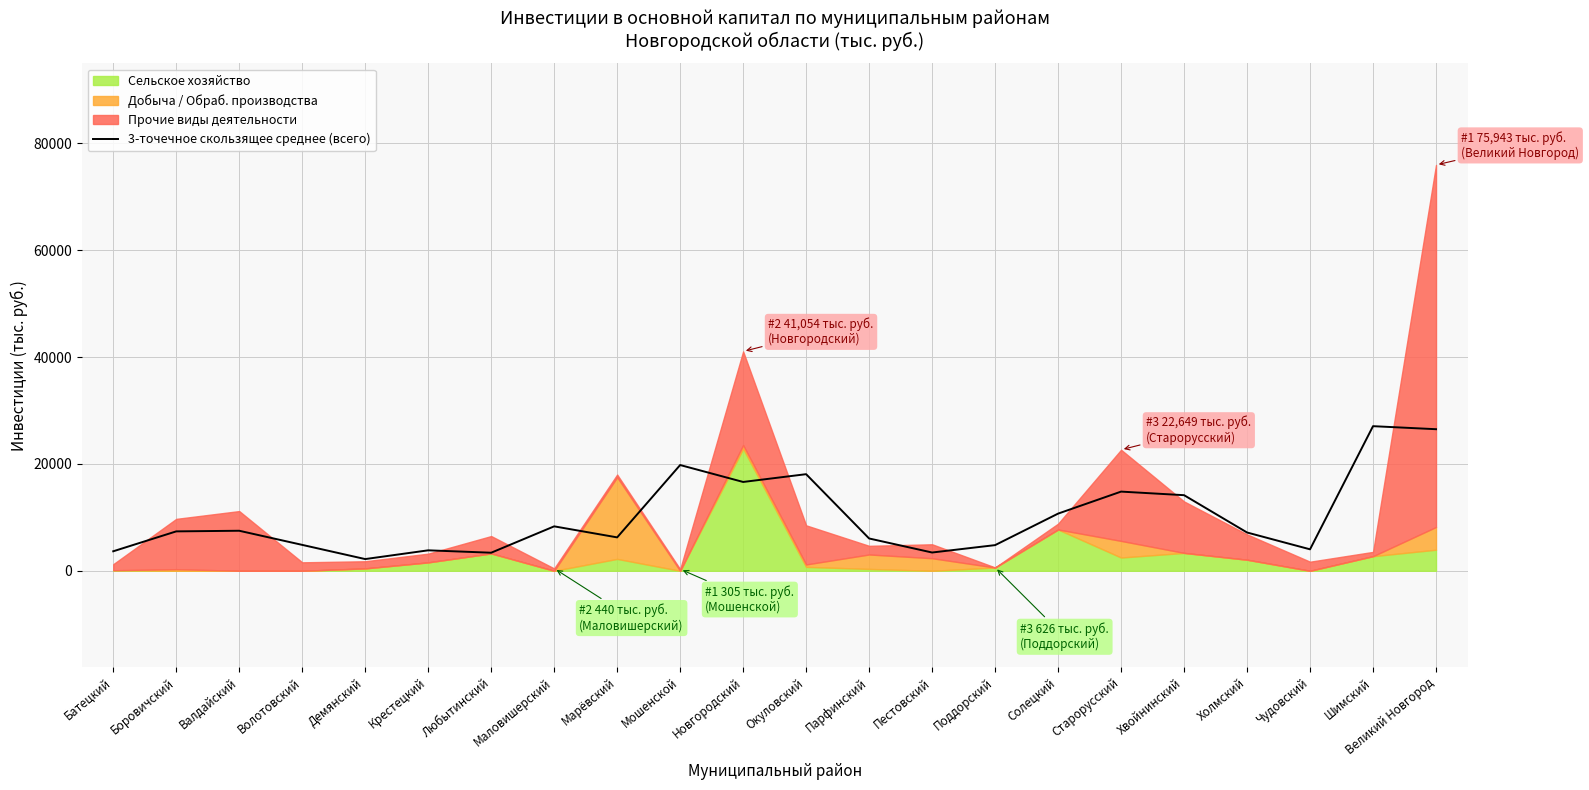

Is it true that the value at Мошенской is 19788.0?

True